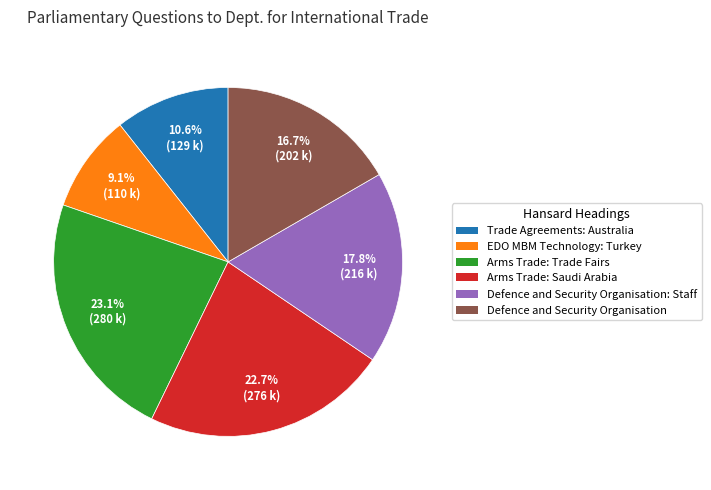

Does any single category account for the majority?

No